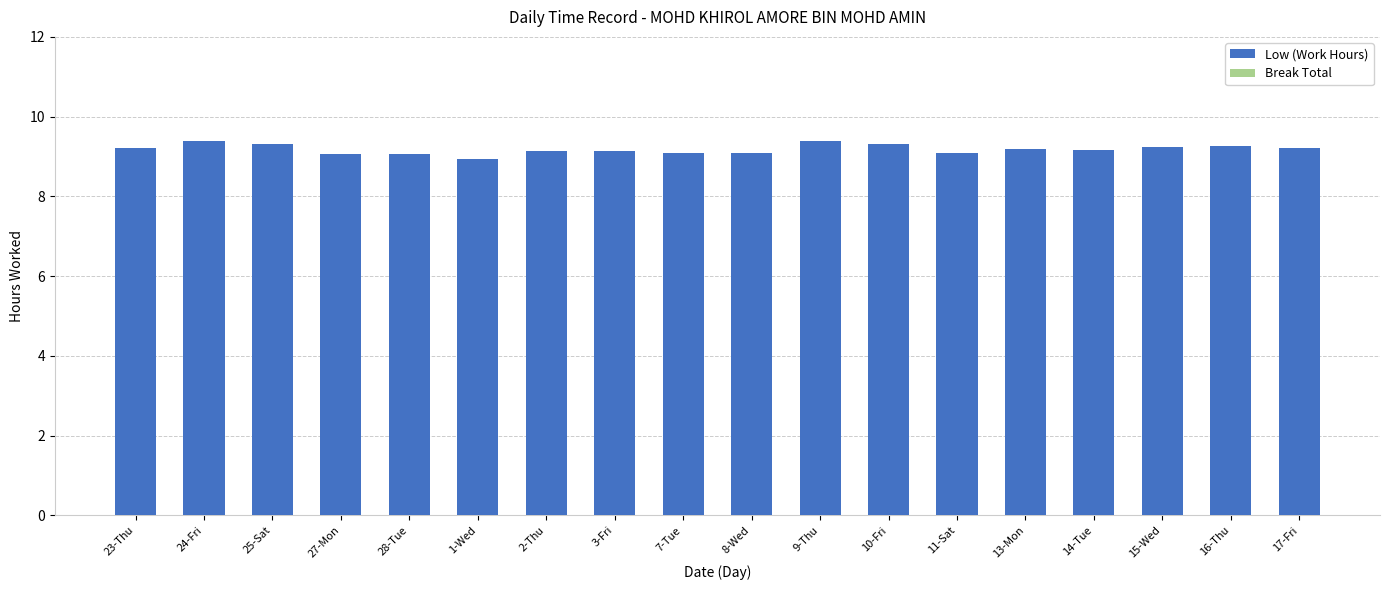

Are the bars horizontal?

No